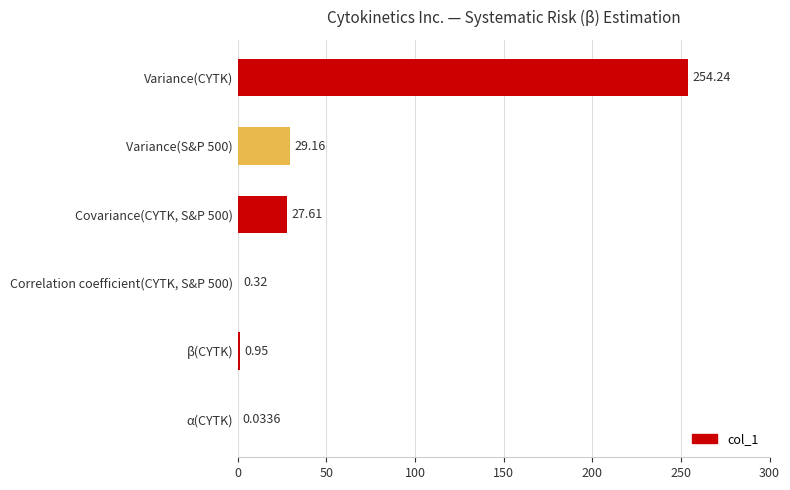

Which has a higher value, Correlation coefficient(CYTK, S&P 500) or β(CYTK)?

β(CYTK)